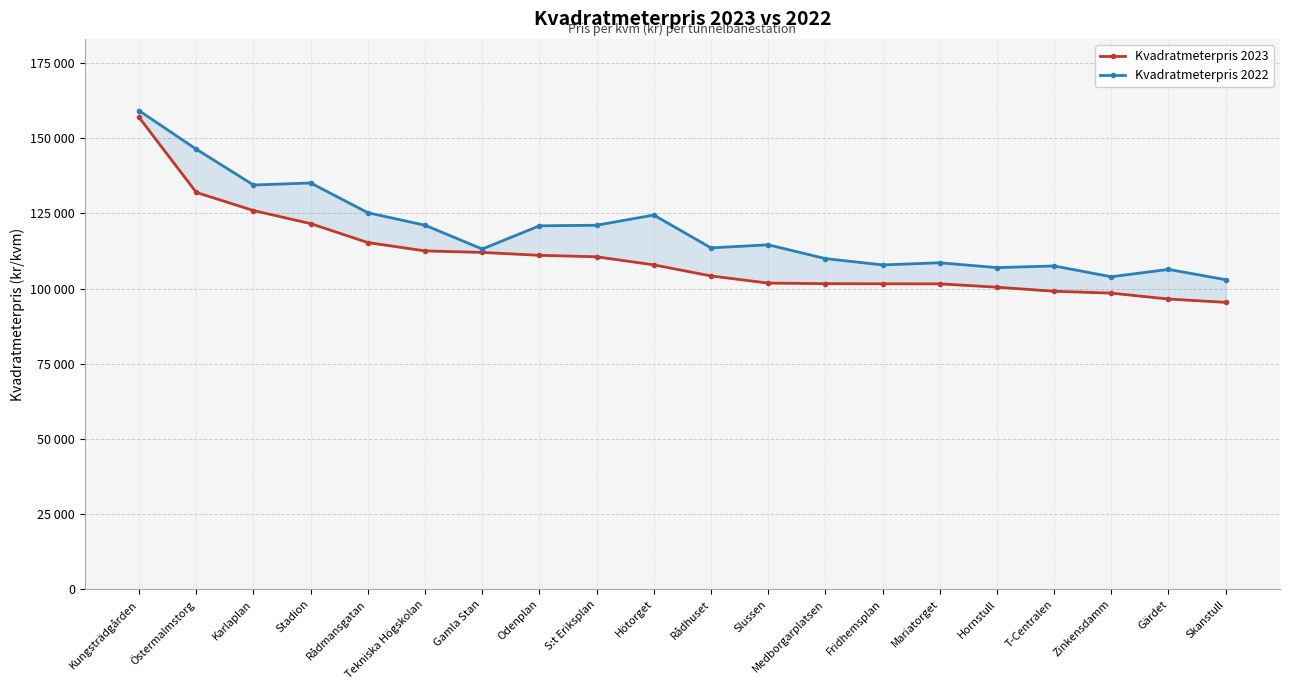

True or false: Kvadratmeterpris 2022 has more than 0 points higher than both neighbors.

True